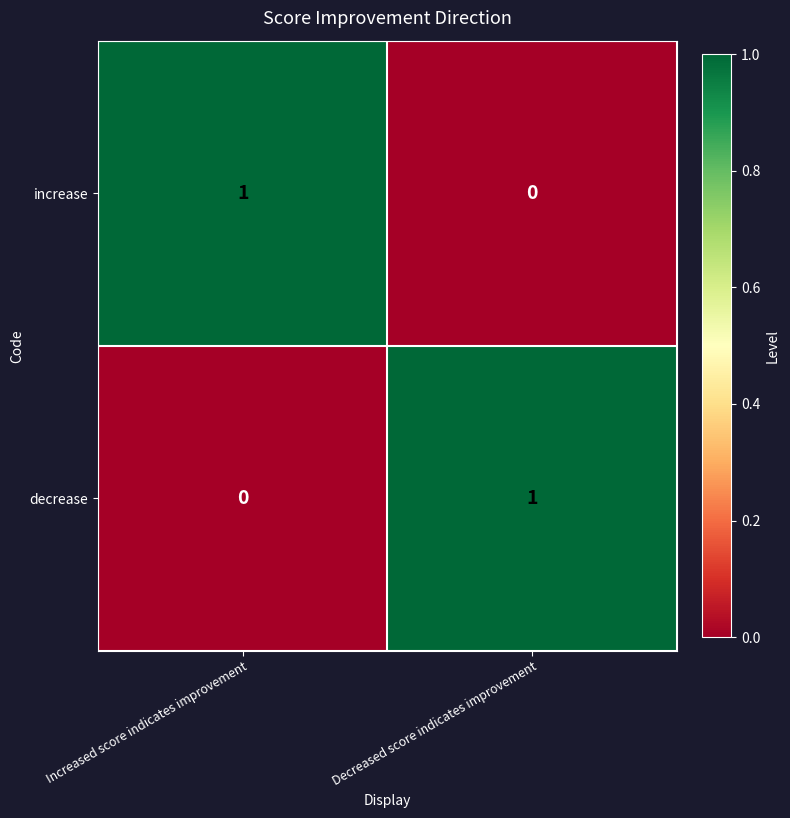

How many categories are shown in the chart?

2